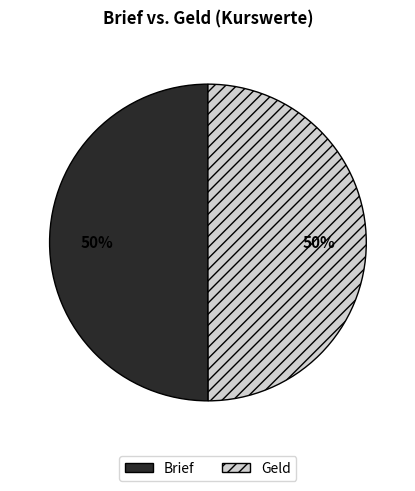

What is the ratio of the value at Brief to the value at Geld?

1.0